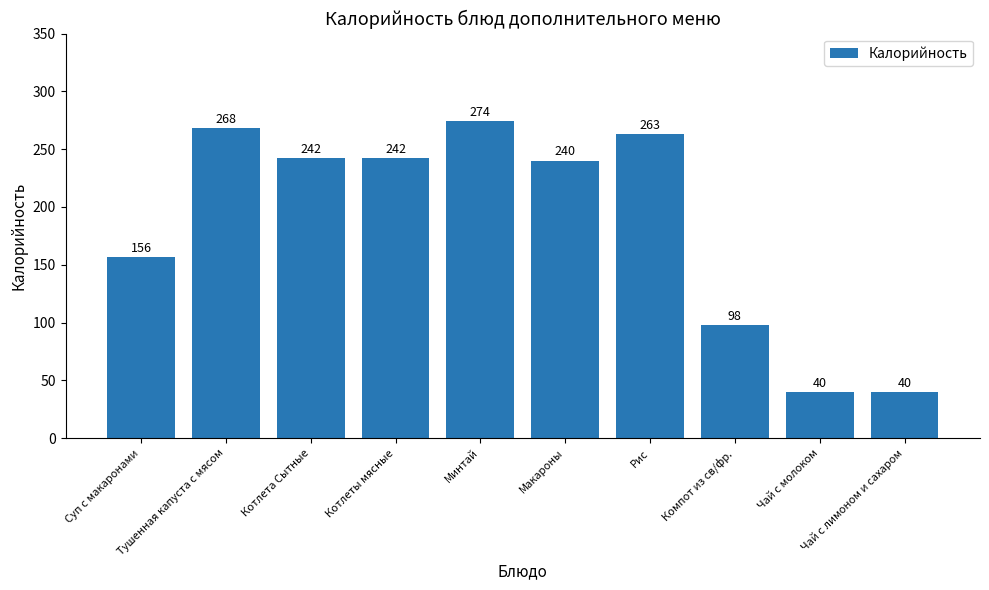

What position from the right is Котлеты мясные?

7